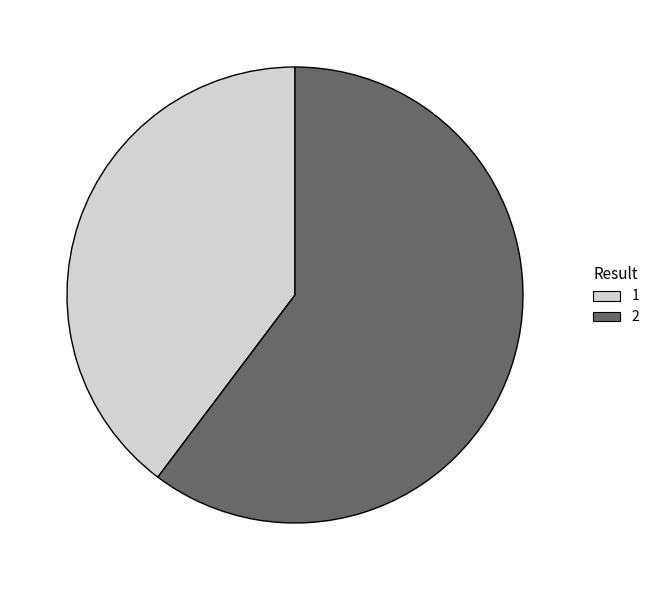

Count the number of slices in the pie.

2